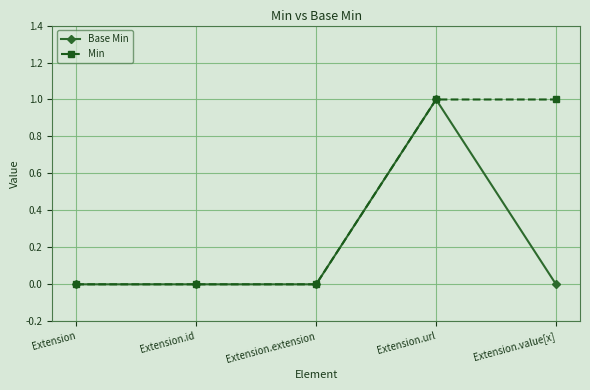

Rank the series at Extension.value[x] from lowest to highest value.

Base Min, Min